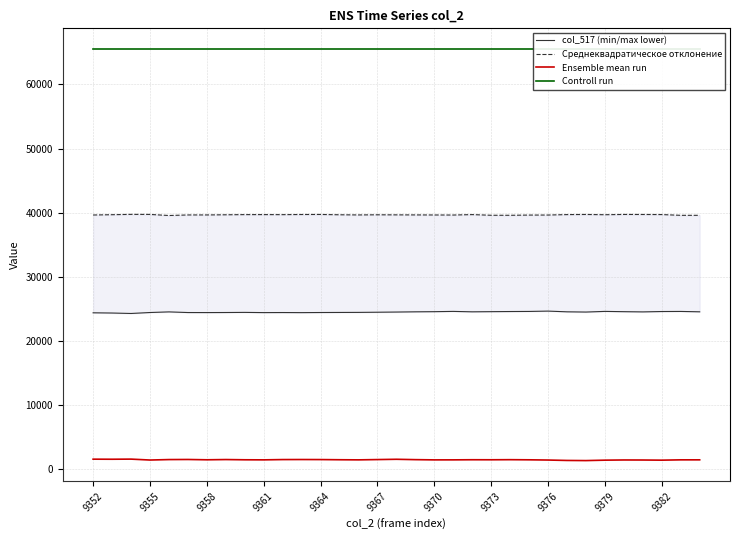

The Ensemble mean run series shows 1383 at 9379. True or false?

True